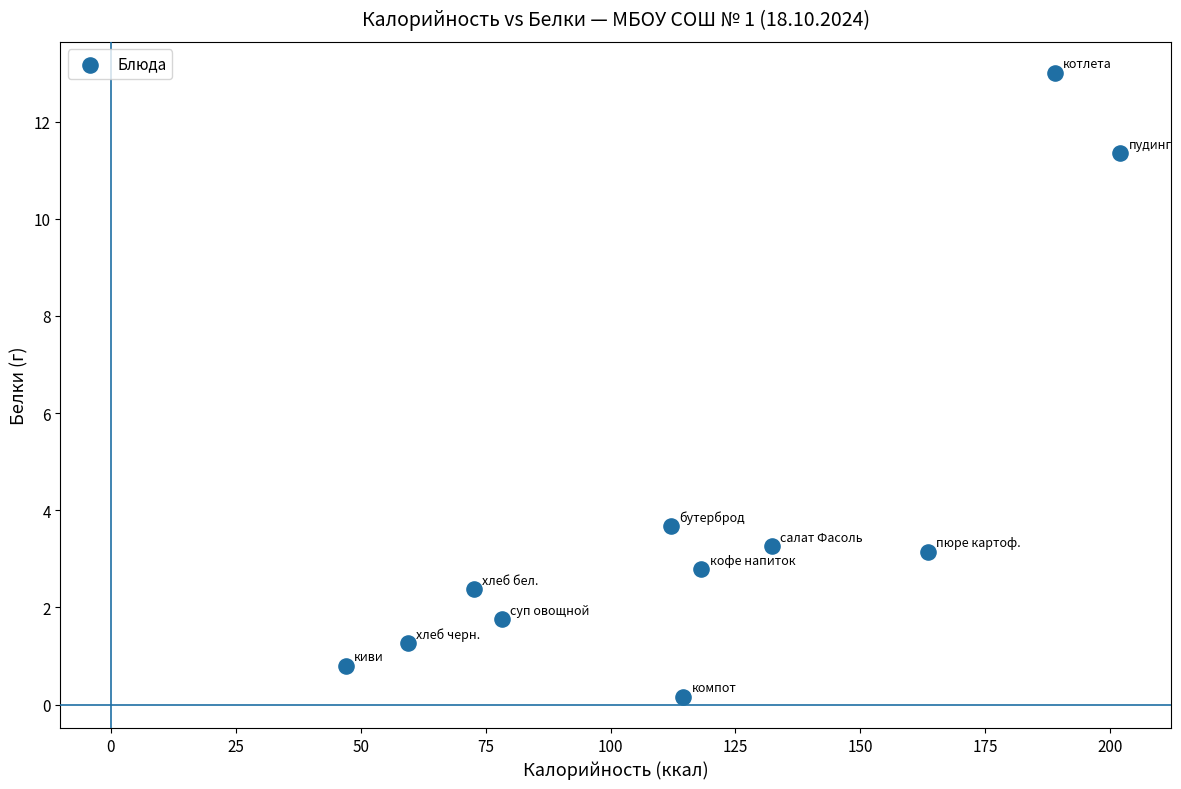

What is the range of Y values (max minus min)?

12.8